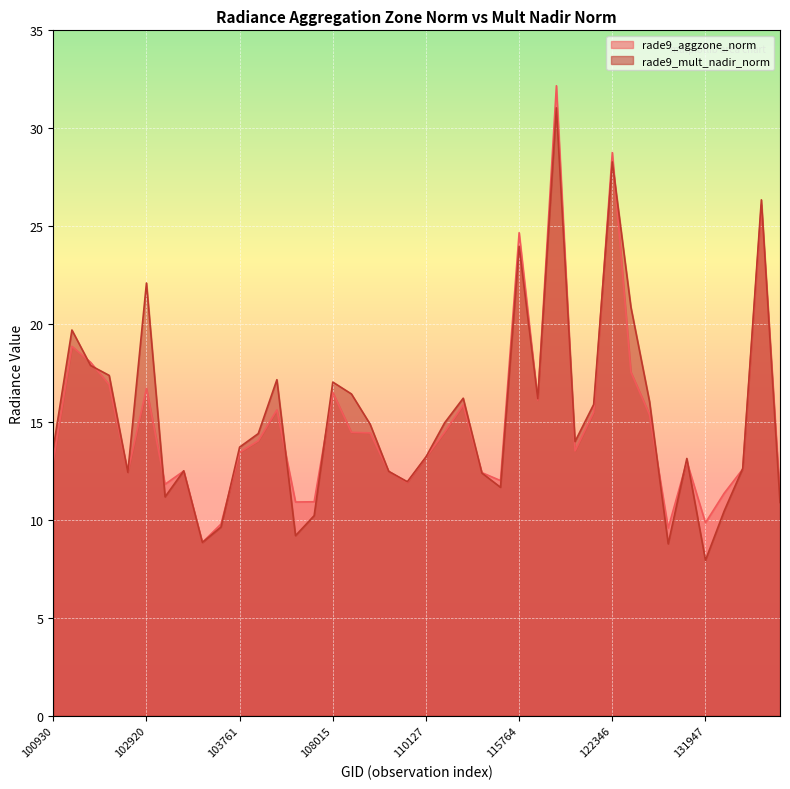

At how many categories does at least one series exceed 18?

8